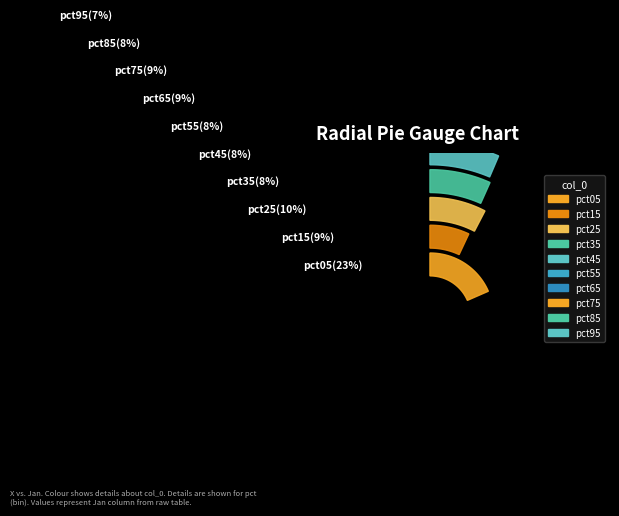

Which category has the smallest portion of the pie?

pct95